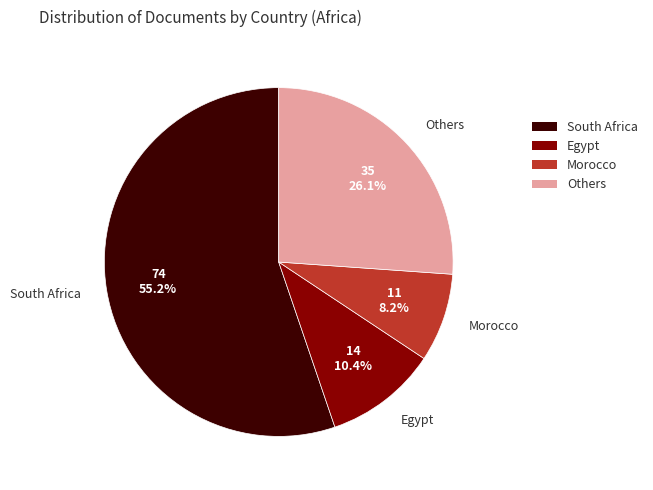

Does any single category account for the majority?

Yes